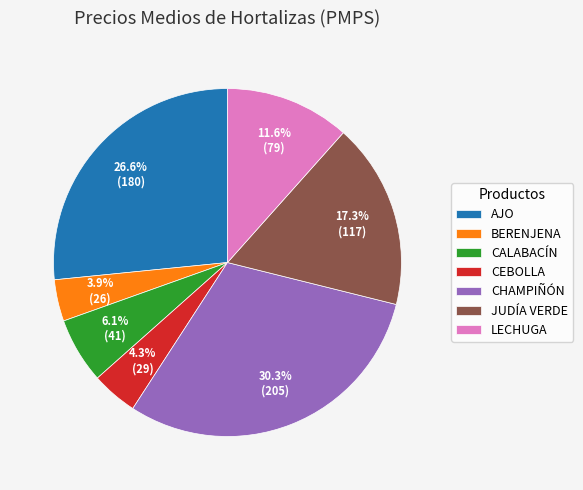

Is it true that CEBOLLA is 4% of the pie?

True